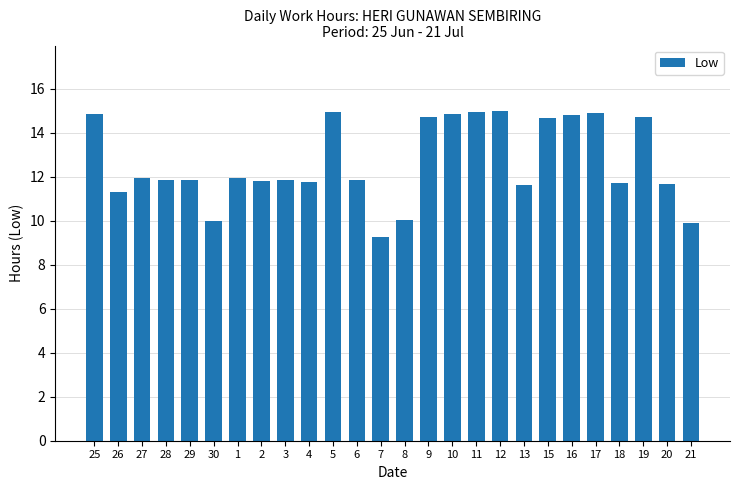

What is the label of the 14th bar from the right?

7